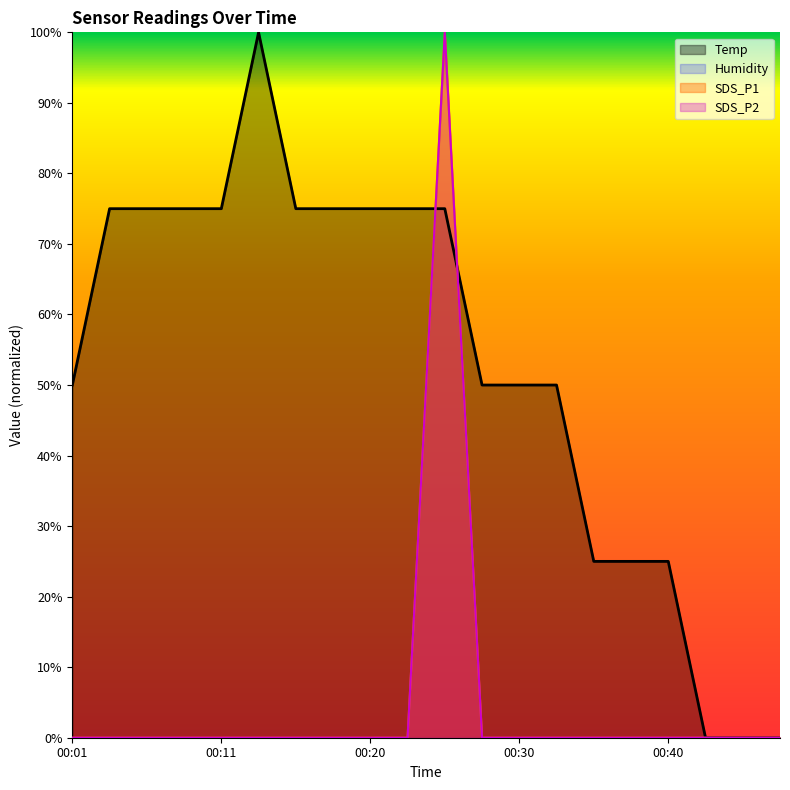

What is the sum of all SDS_P2 values?

1.0